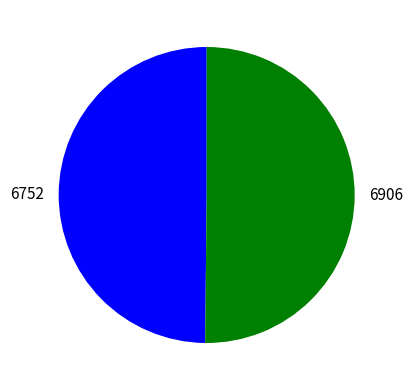

Approximately how many times larger is the value at 6906 compared to 6752?

1.0